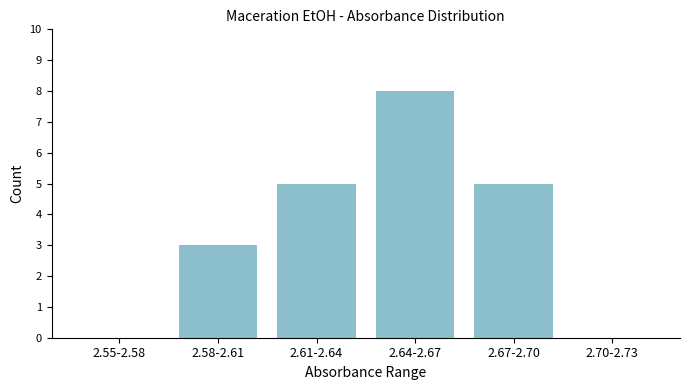

Reading right to left, what are all the values shown in this chart?

2.70-2.73=0	2.67-2.70=5	2.64-2.67=8	2.61-2.64=5	2.58-2.61=3	2.55-2.58=0